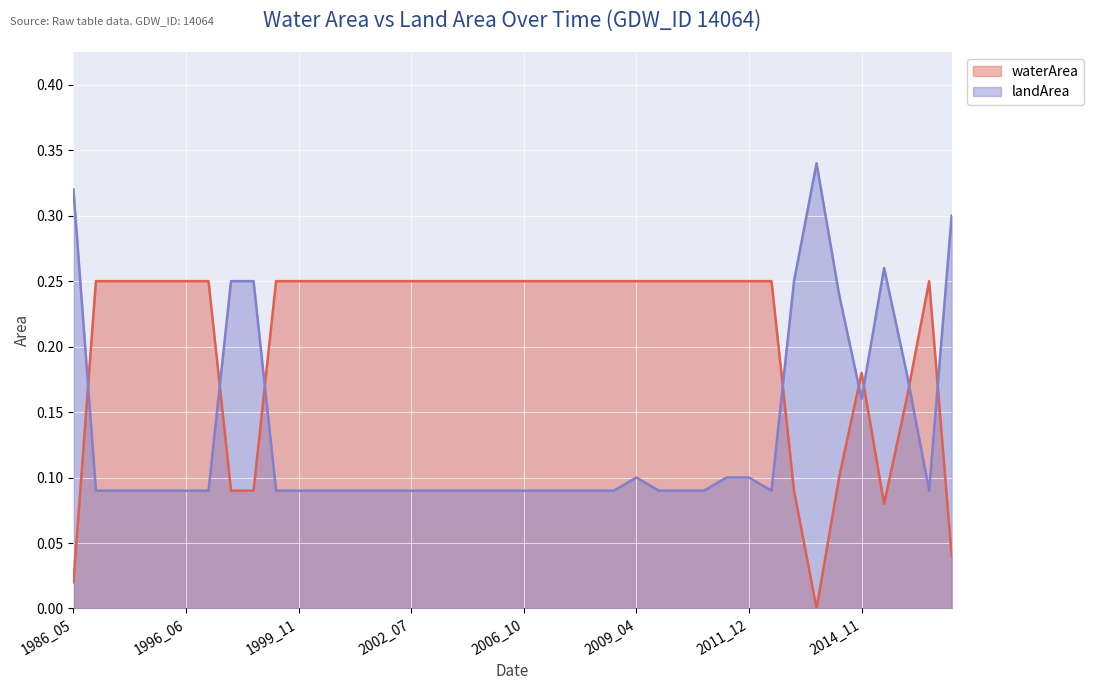

At which category is the sum across all series the highest?

2009_04